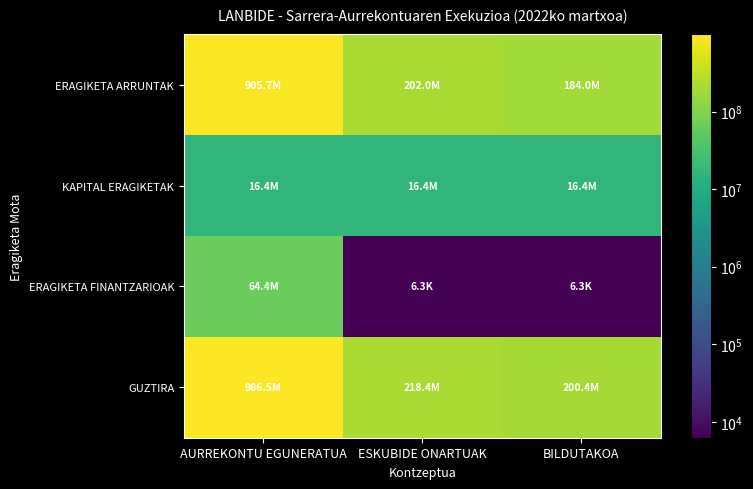

Reading left to right, list all the values displayed in this chart.

ERAGIKETA ARRUNTAK: AURREKONTU EGUNERATUA=905674375.0	ESKUBIDE ONARTUAK=202021144.6	BILDUTAKOA=184025587.1
KAPITAL ERAGIKETAK: AURREKONTU EGUNERATUA=16380720.0	ESKUBIDE ONARTUAK=16380720.0	BILDUTAKOA=16380720.0
ERAGIKETA FINANTZARIOAK: AURREKONTU EGUNERATUA=64408757.6	ESKUBIDE ONARTUAK=6250.0	BILDUTAKOA=6250.0
GUZTIRA: AURREKONTU EGUNERATUA=986463852.6	ESKUBIDE ONARTUAK=218408114.6	BILDUTAKOA=200412557.1